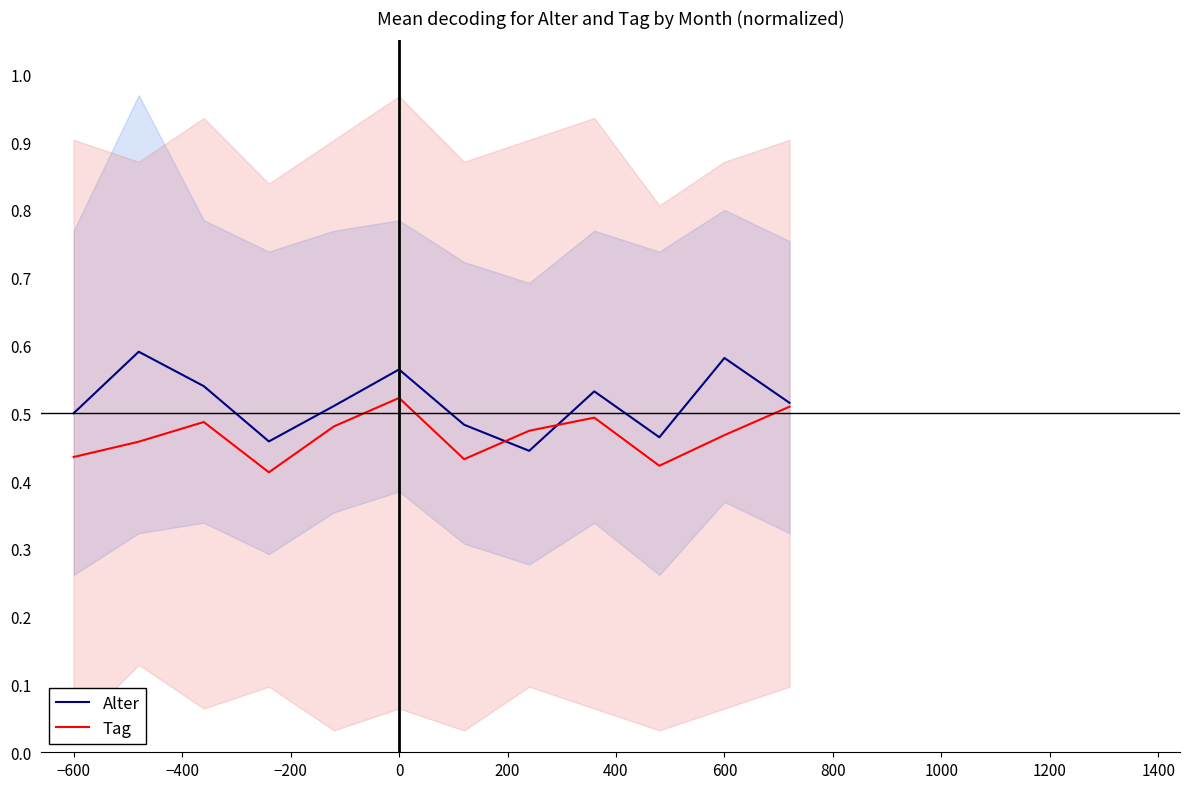

Is it true that Tag equals 0.7 at 0?

False